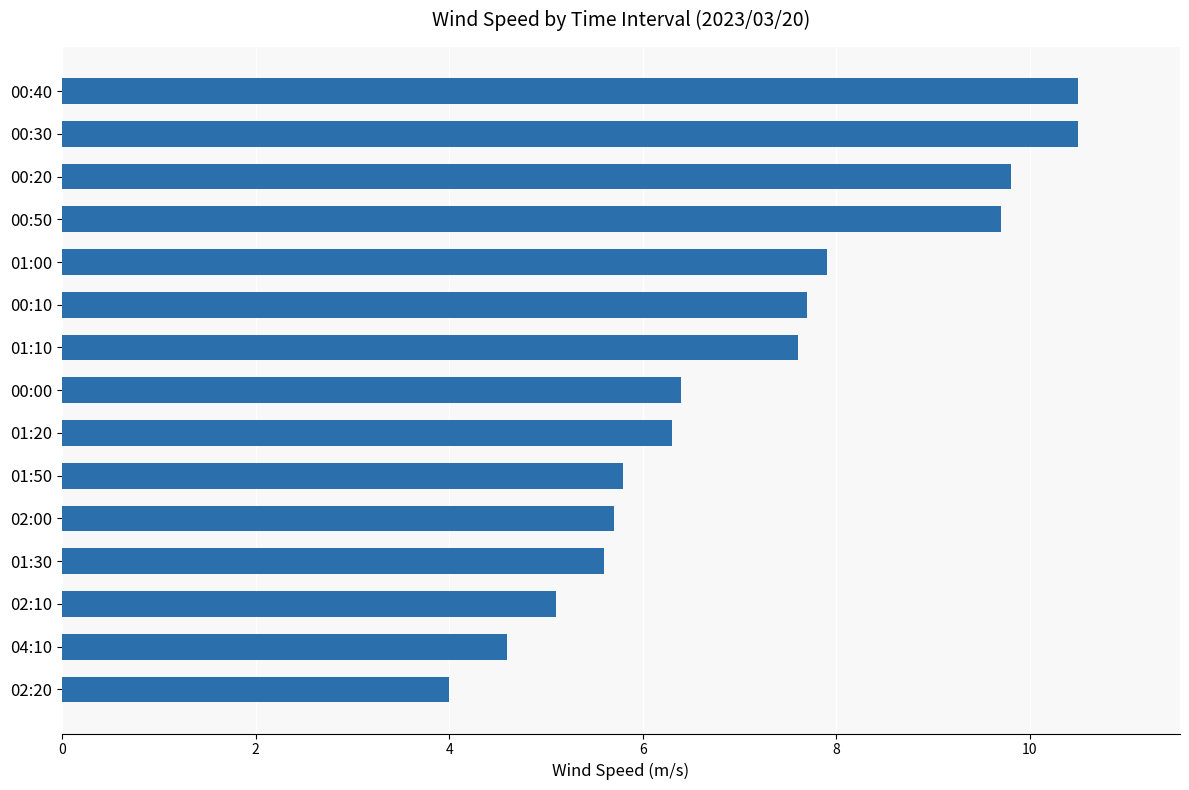

Reading bottom to top, extract all data points from this chart.

02:20=4.0	04:10=4.6	02:10=5.1	01:30=5.6	02:00=5.7	01:50=5.8	01:20=6.3	00:00=6.4	01:10=7.6	00:10=7.7	01:00=7.9	00:50=9.7	00:20=9.8	00:30=10.5	00:40=10.5